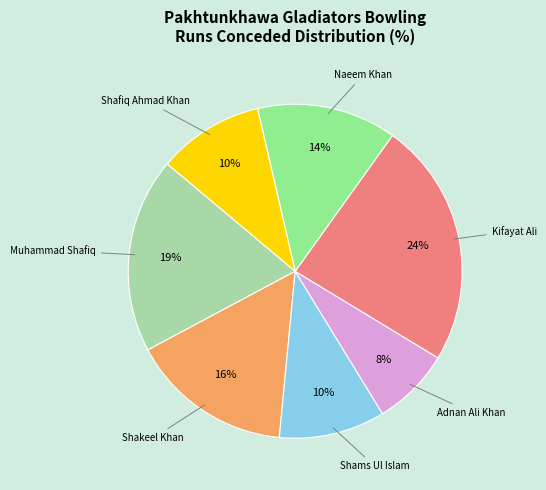

Is there any slice that represents more than half of the pie?

No